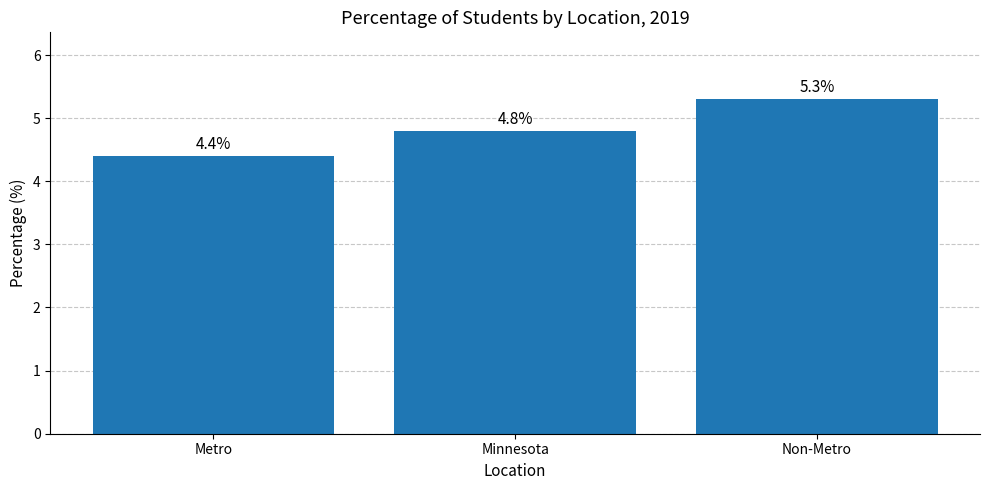

Reading left to right, transcribe all the data shown in this chart.

4.4	4.8	5.3